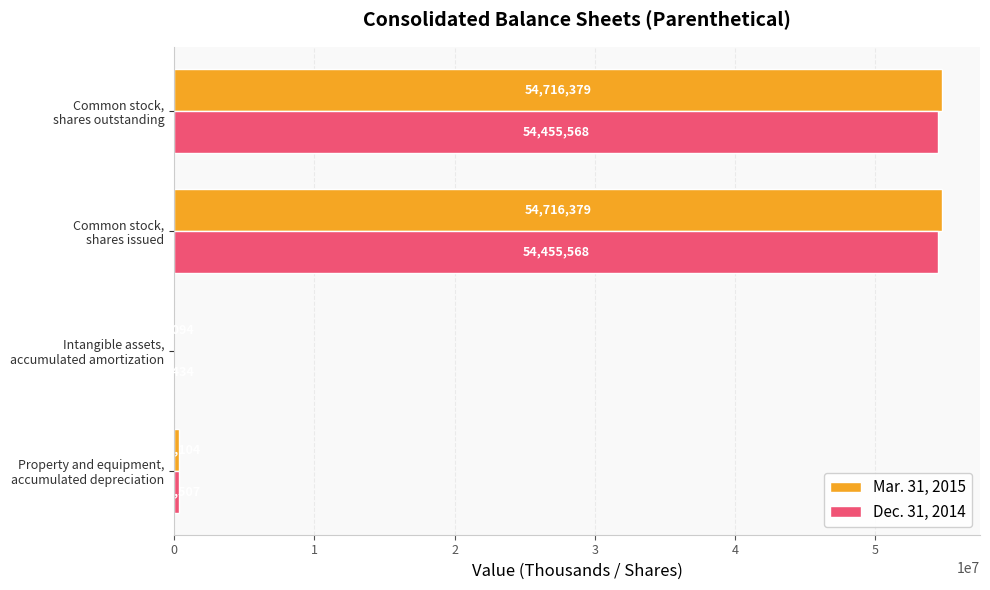

What is the sum of all Dec. 31, 2014 values?

109313077